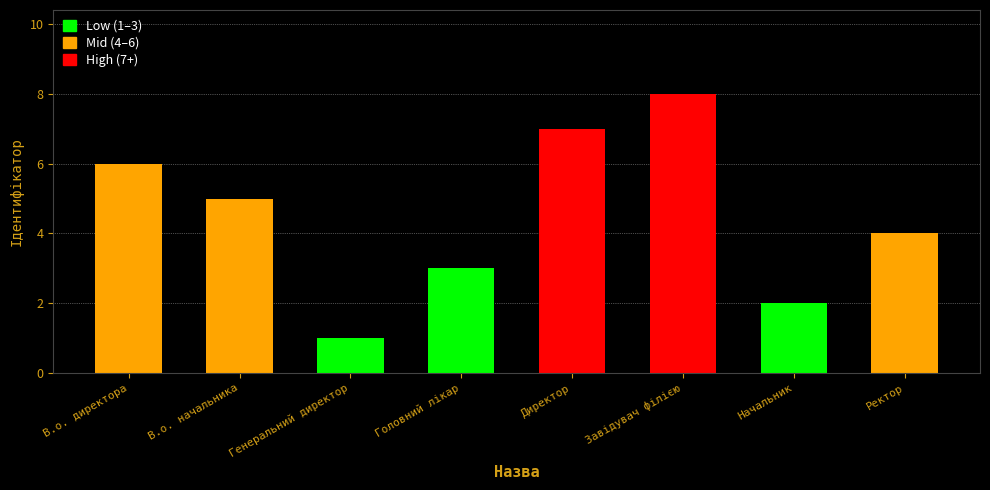

List the labels in order of value, largest first.

Завідувач філією, Директор, В.о. директора, В.о. начальника, Ректор, Головний лікар, Начальник, Генеральний директор